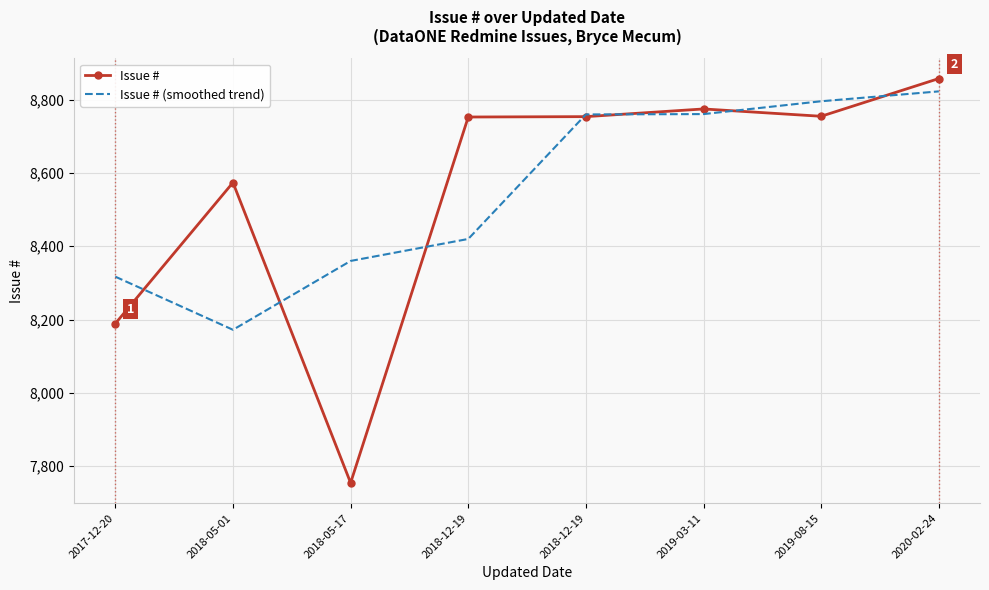

What are all the series names shown in the legend?

Issue #, Issue # (smoothed trend)